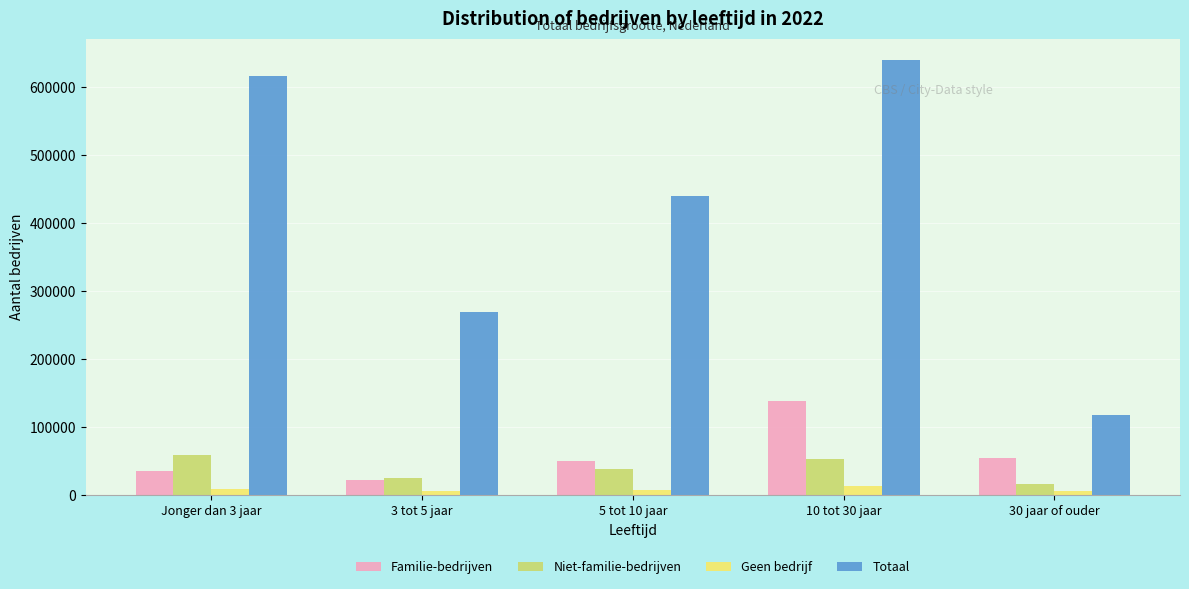

List the series in order of their peak value, highest first.

Totaal, Familie-bedrijven, Niet-familie-bedrijven, Geen bedrijf